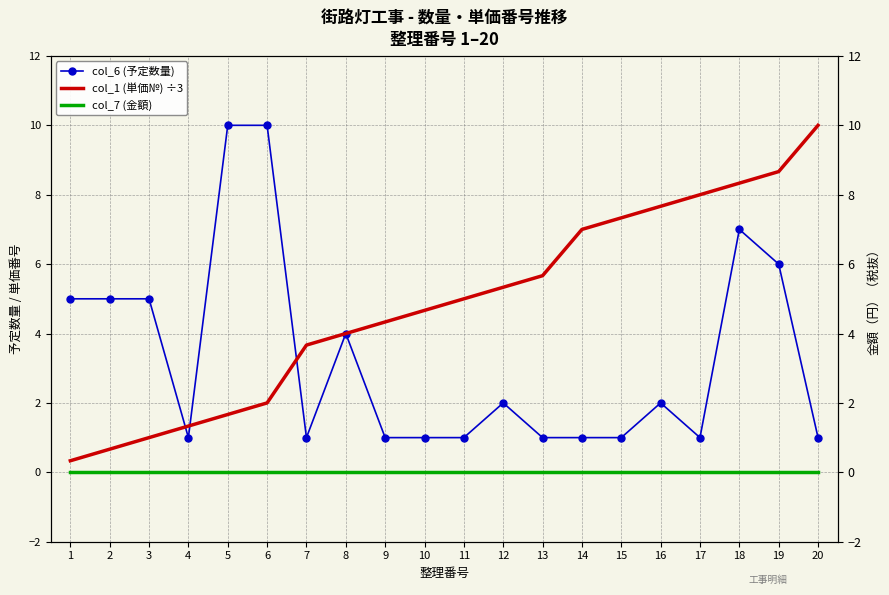

How many data points does each series have?

20